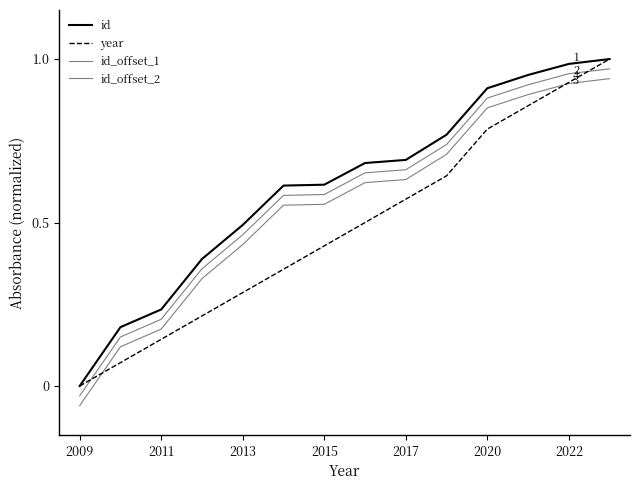

What is the sum of all id_offset_2 values?

7.7